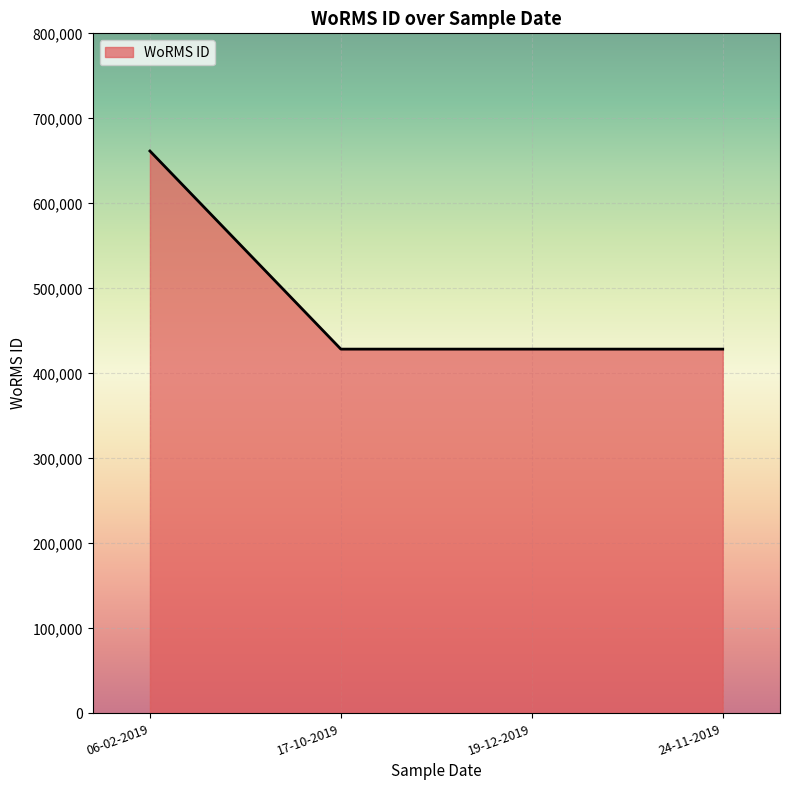

How many lines are shown in the chart?

1